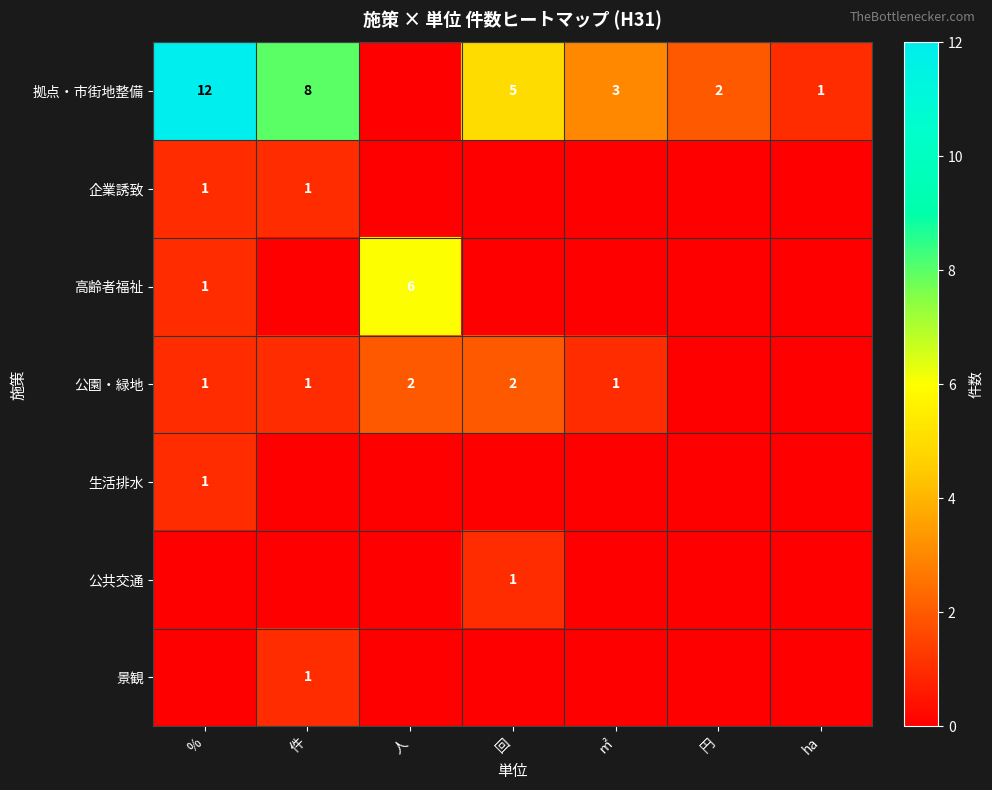

True or false: 拠点・市街地整備 has a value of 2 at 円.

True